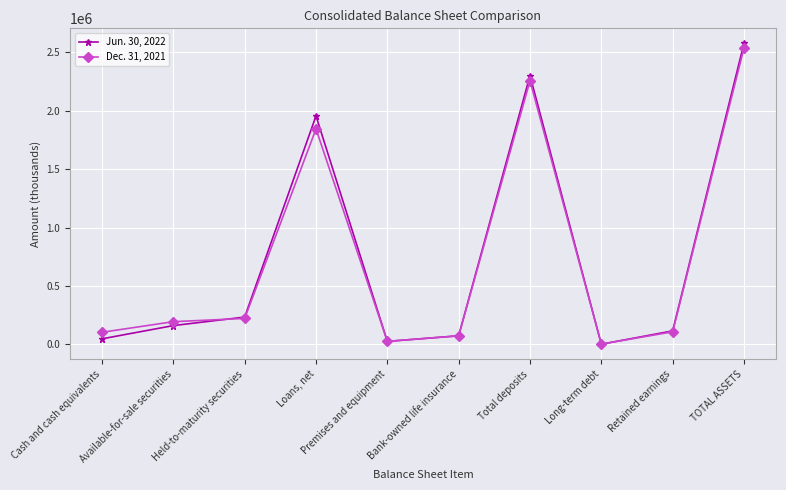

Which series has the widest spread of values?

Jun. 30, 2022